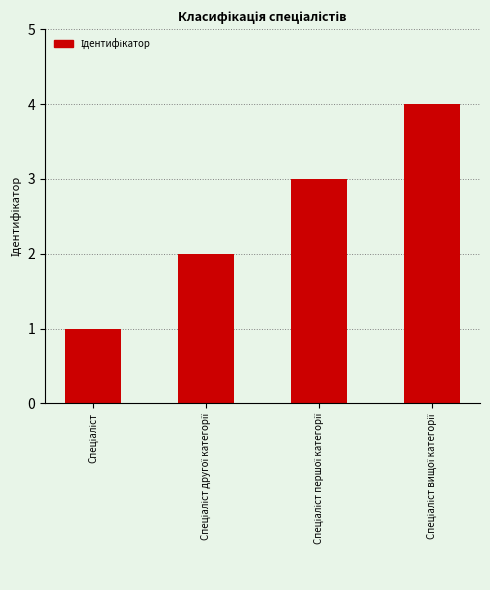

How many values are below 3?

2